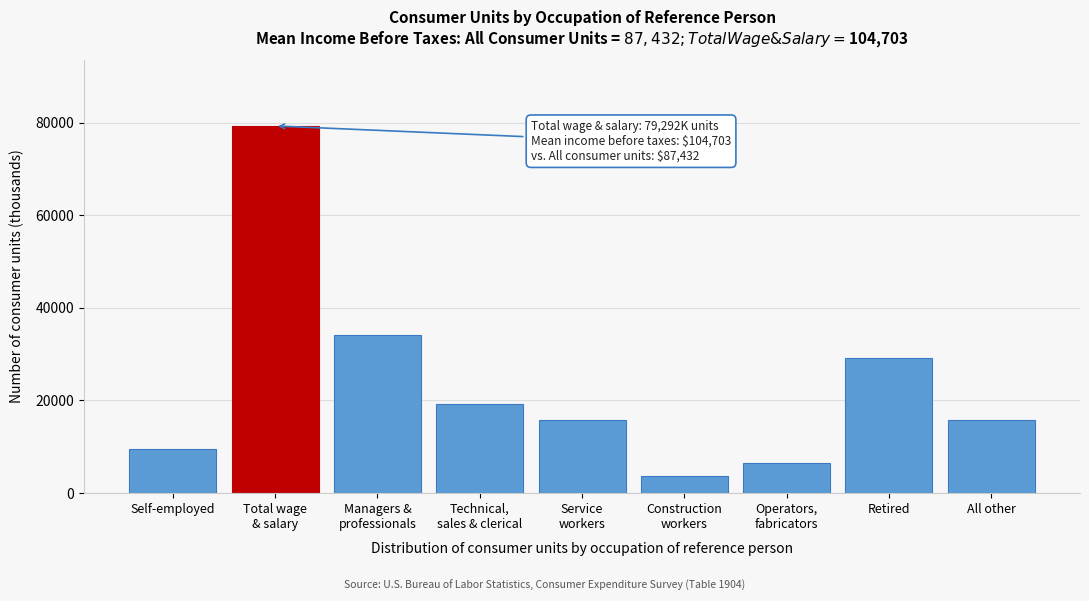

Is it true that the value at Self-employed is 14749?

False